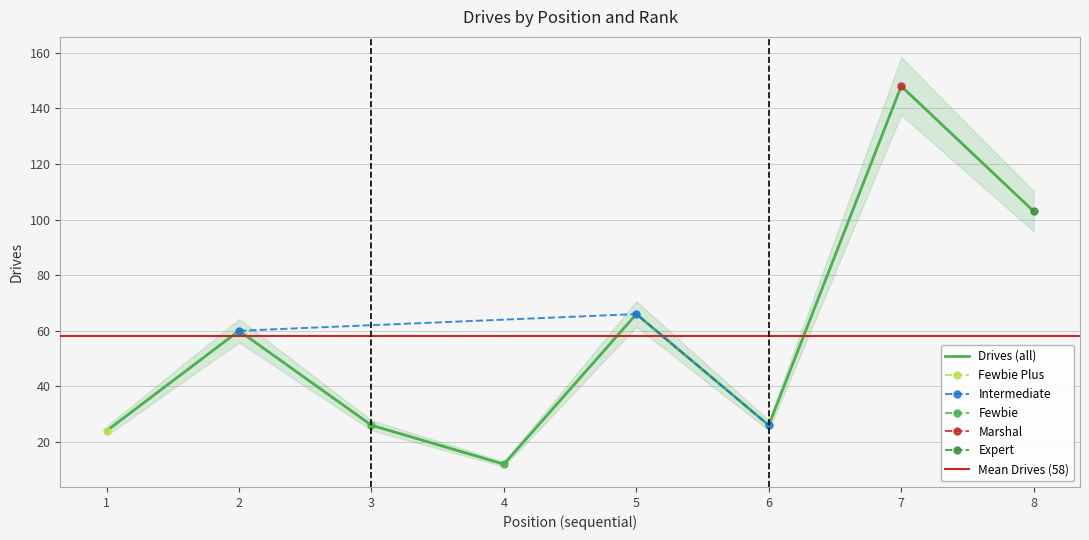

What is the difference between the second highest and second lowest values?

79